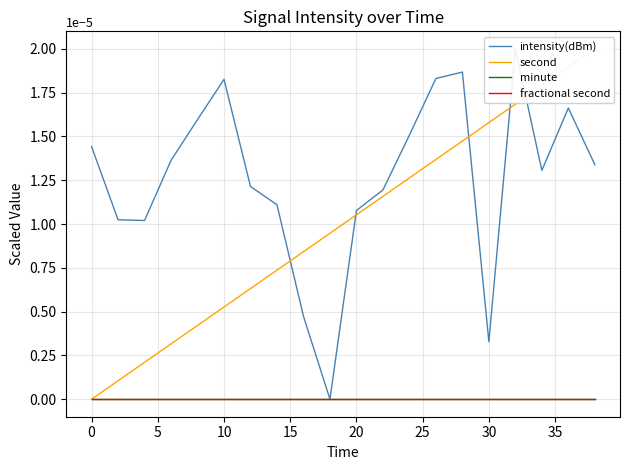

True or false: minute has more than 2 interior local peaks.

False